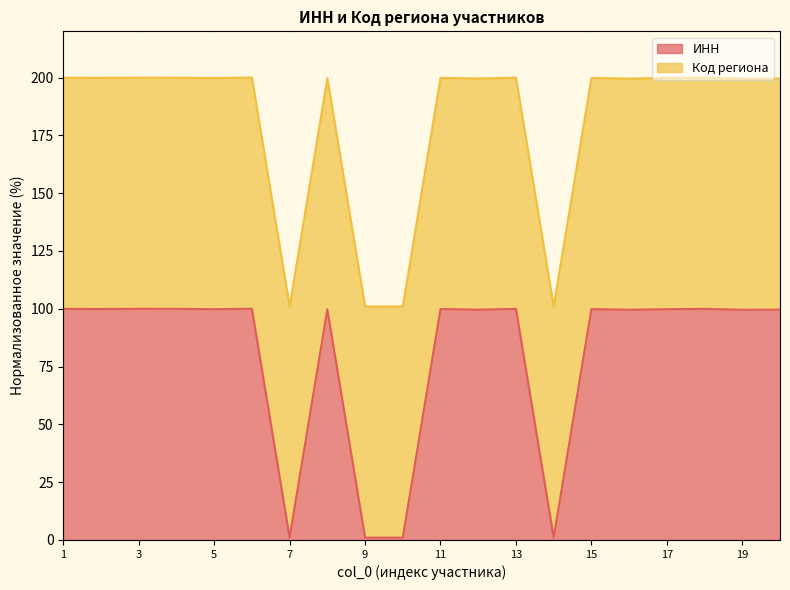

What value does the data have at 20?

99.6